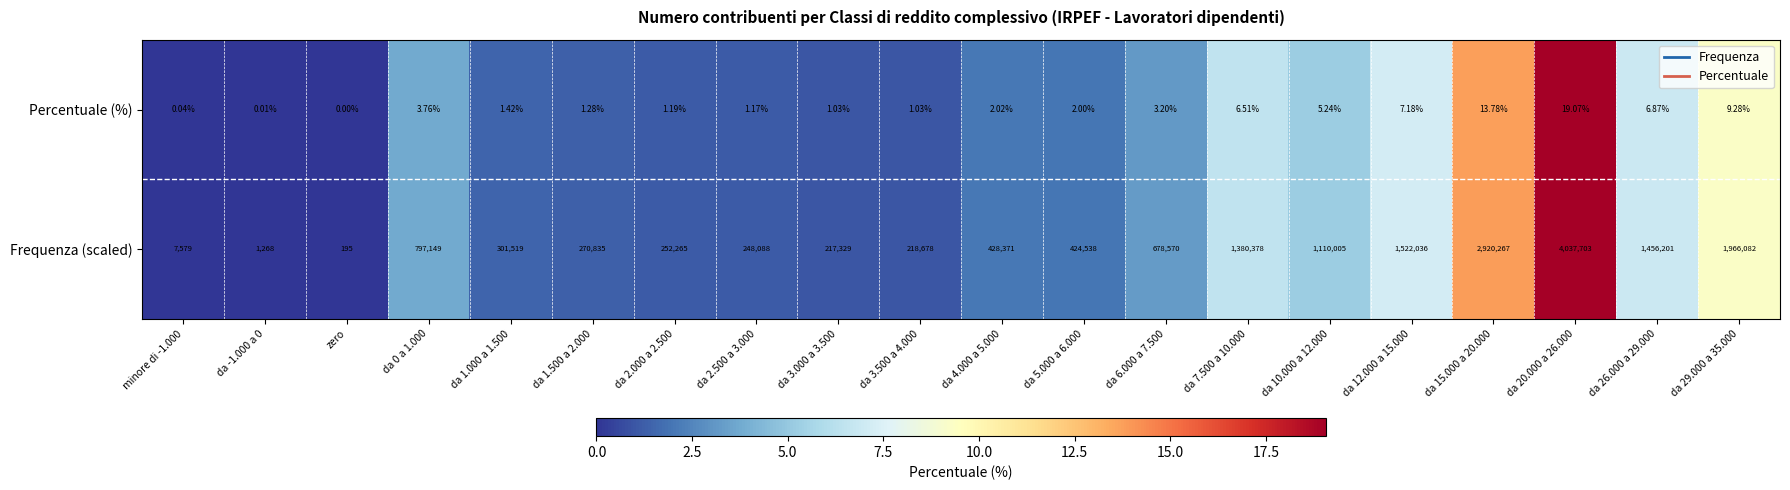

Which series has the largest range (max minus min)?

Frequenza (scaled)